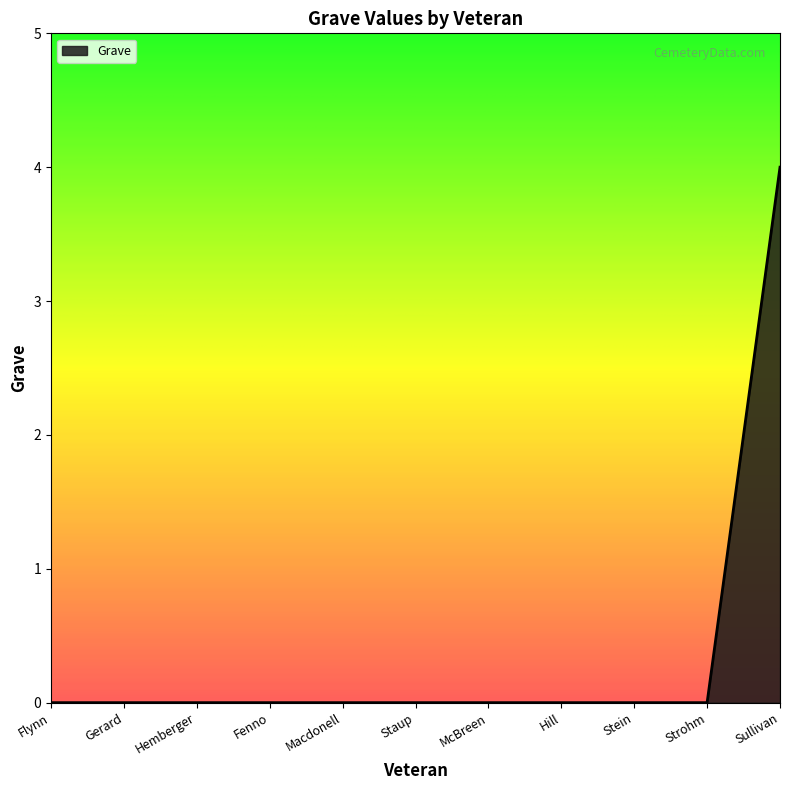

What is the difference between the maximum and minimum values?

4